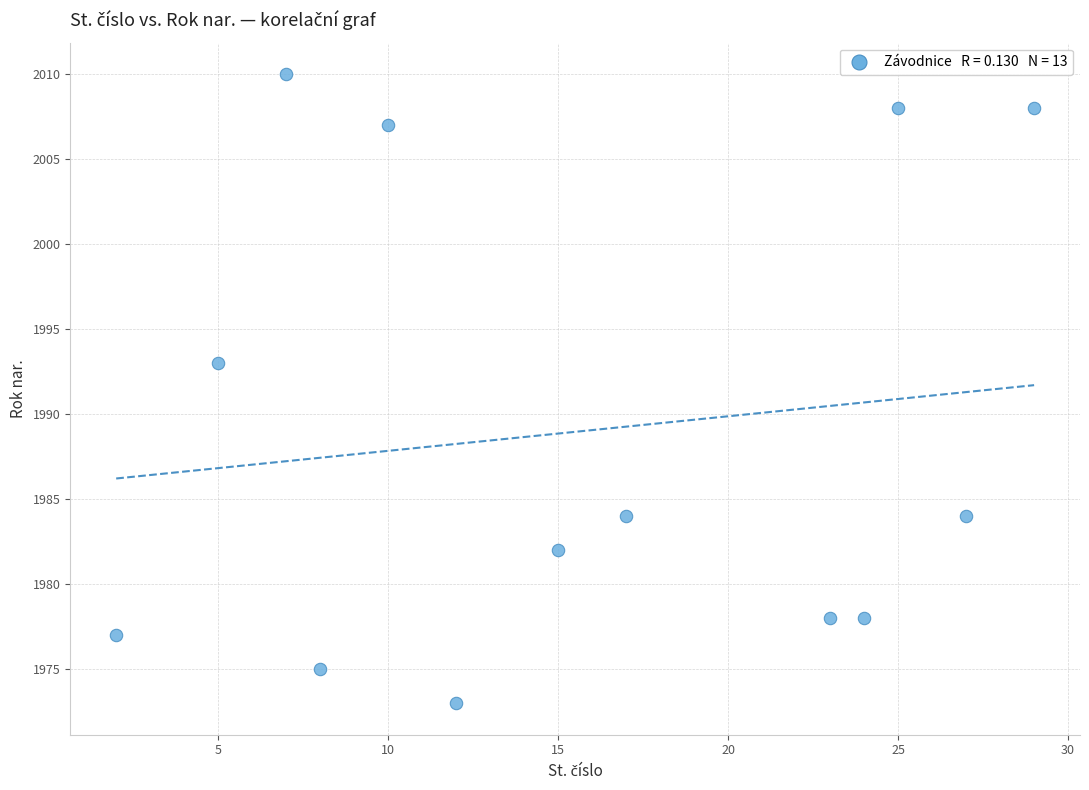

What Y value in the scatter plot is closest to 1991?

1993